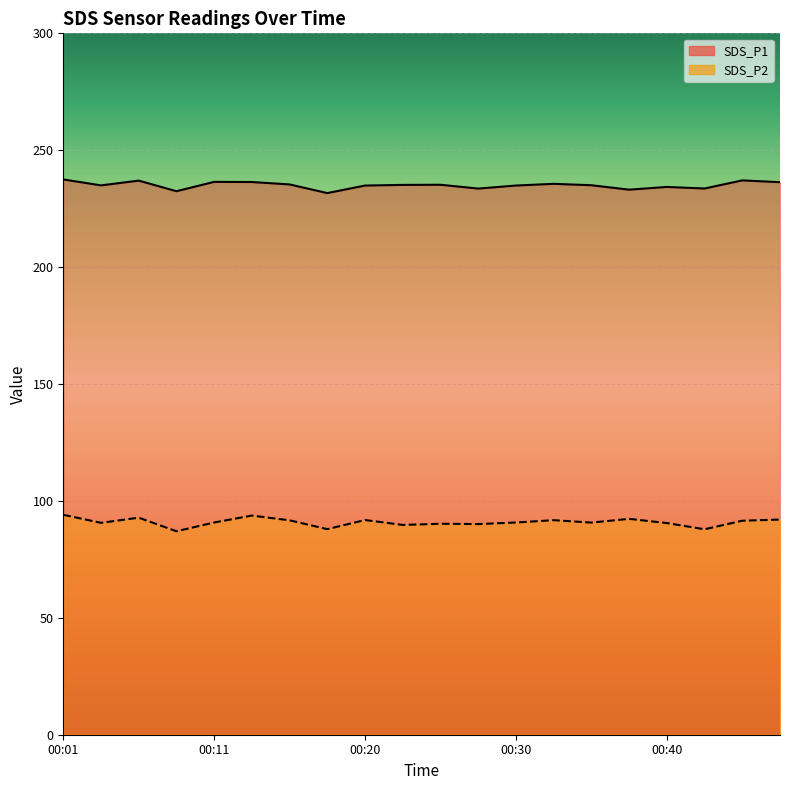

True or false: SDS_P2 and SDS_P1 intersect in this chart.

False